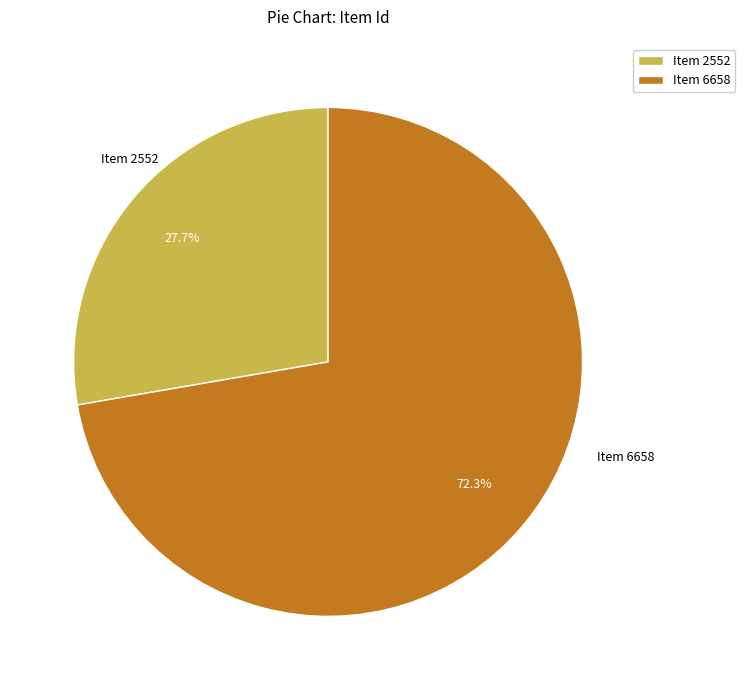

Approximately how many times larger is the value at Item 6658 compared to Item 2552?

2.6